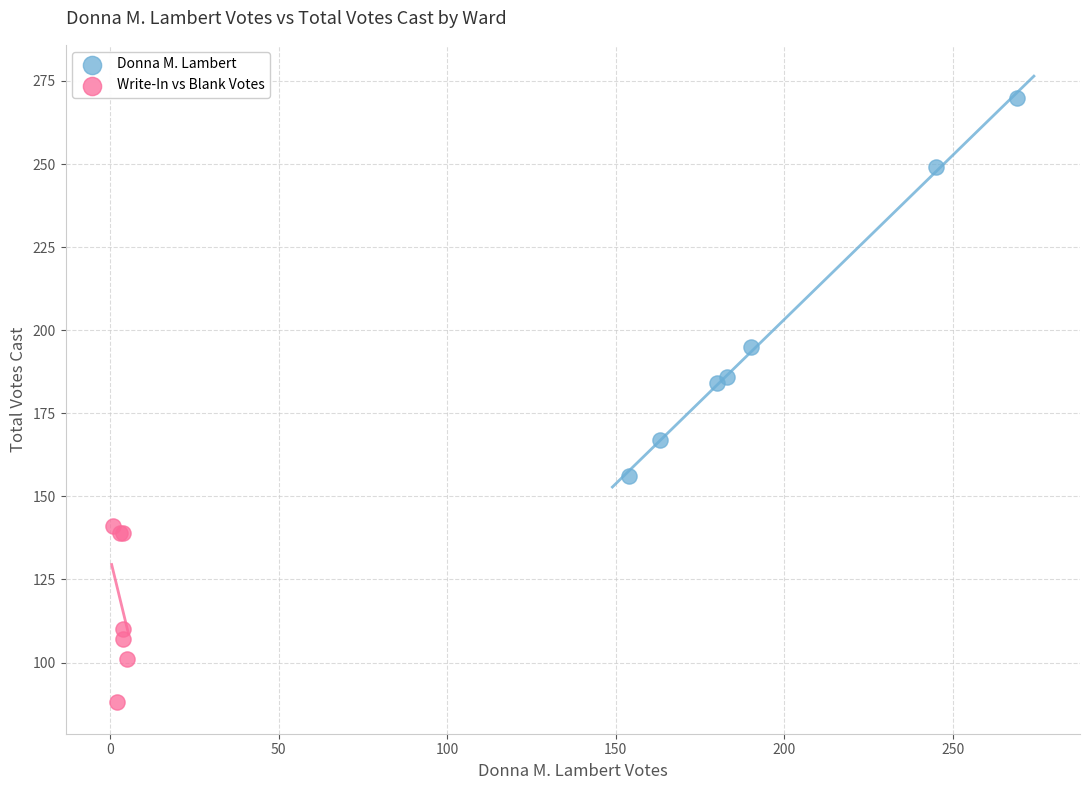

Which series reaches the maximum Y coordinate?

Donna M. Lambert